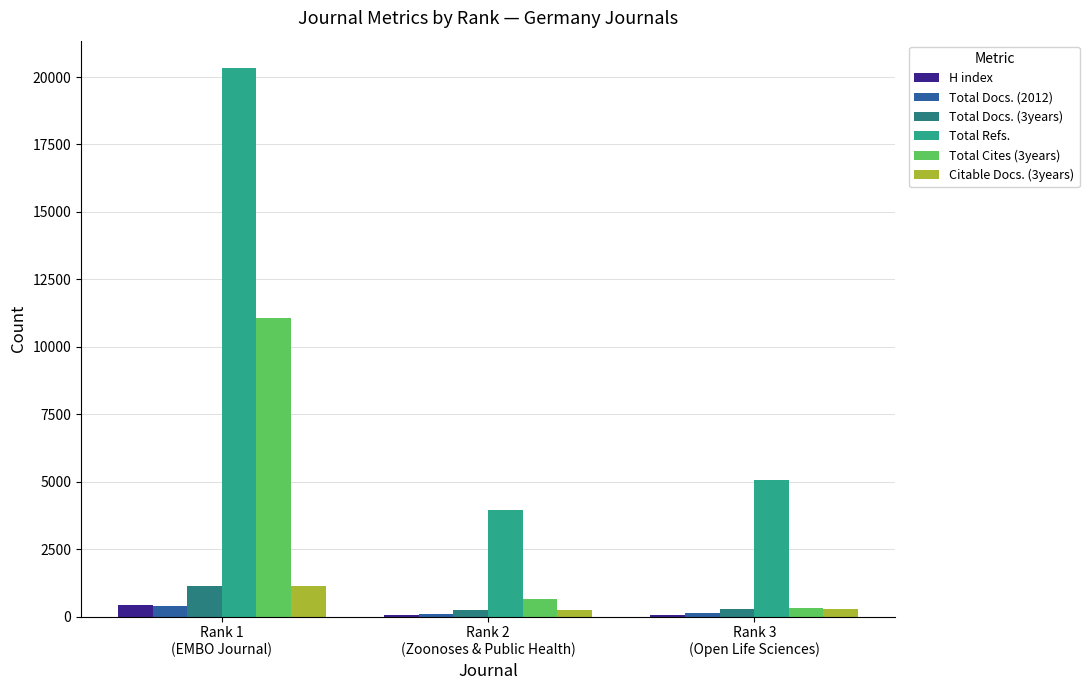

Which series has the largest total across all categories?

Total Refs.